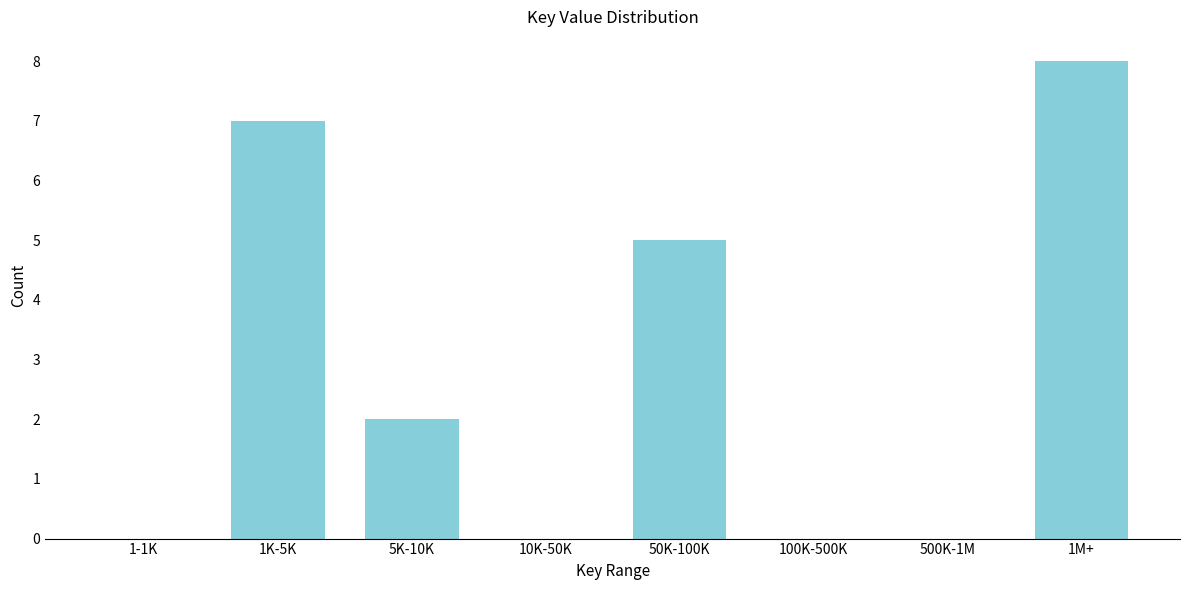

Reading left to right, what are all the values shown in this chart?

1-1K=0	1K-5K=7	5K-10K=2	10K-50K=0	50K-100K=5	100K-500K=0	500K-1M=0	1M+=8